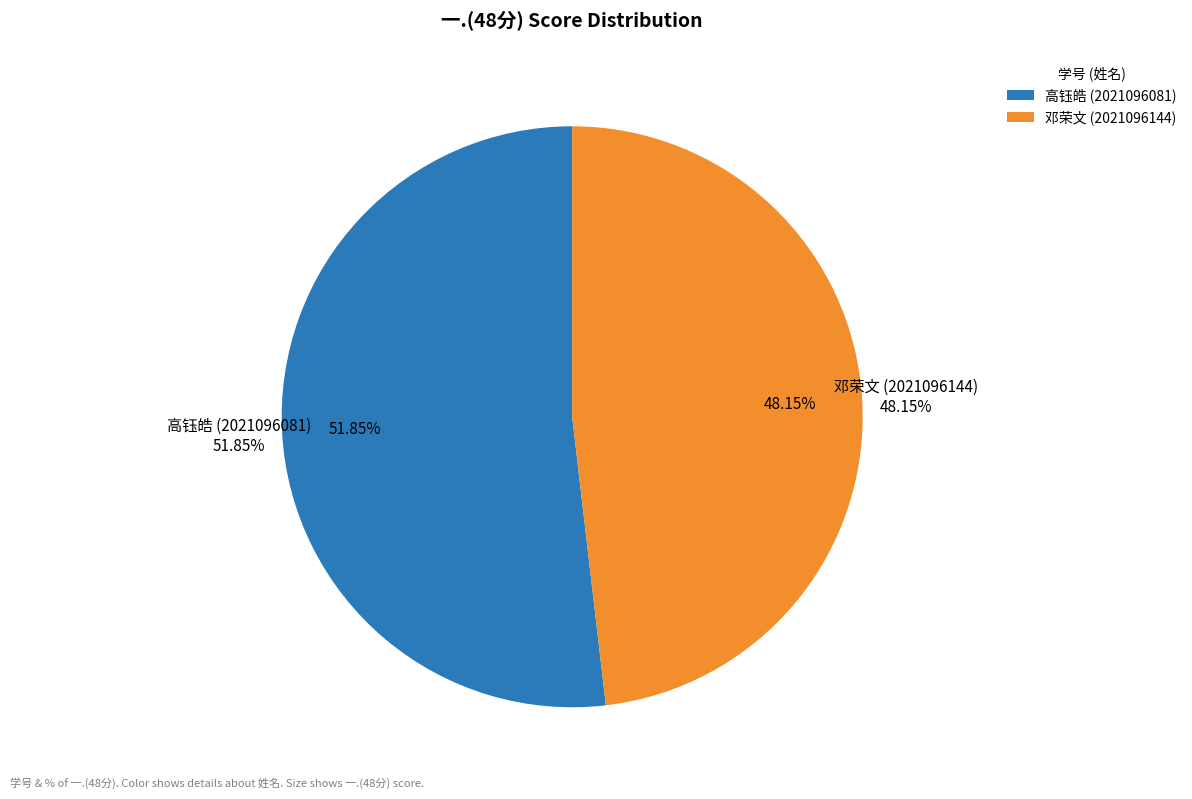

Rank the categories by value from lowest to highest.

2021096144, 2021096081